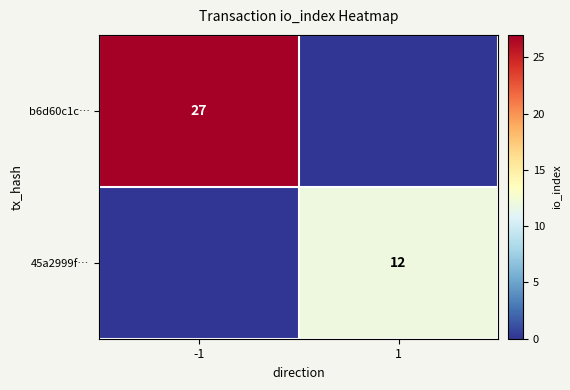

How many categories are shown in the chart?

2